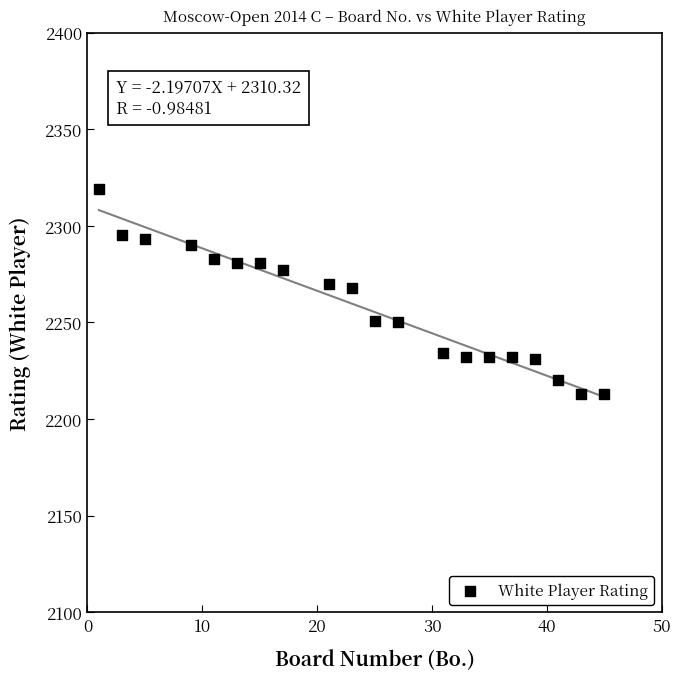

What is the range of X values (max minus min)?

44